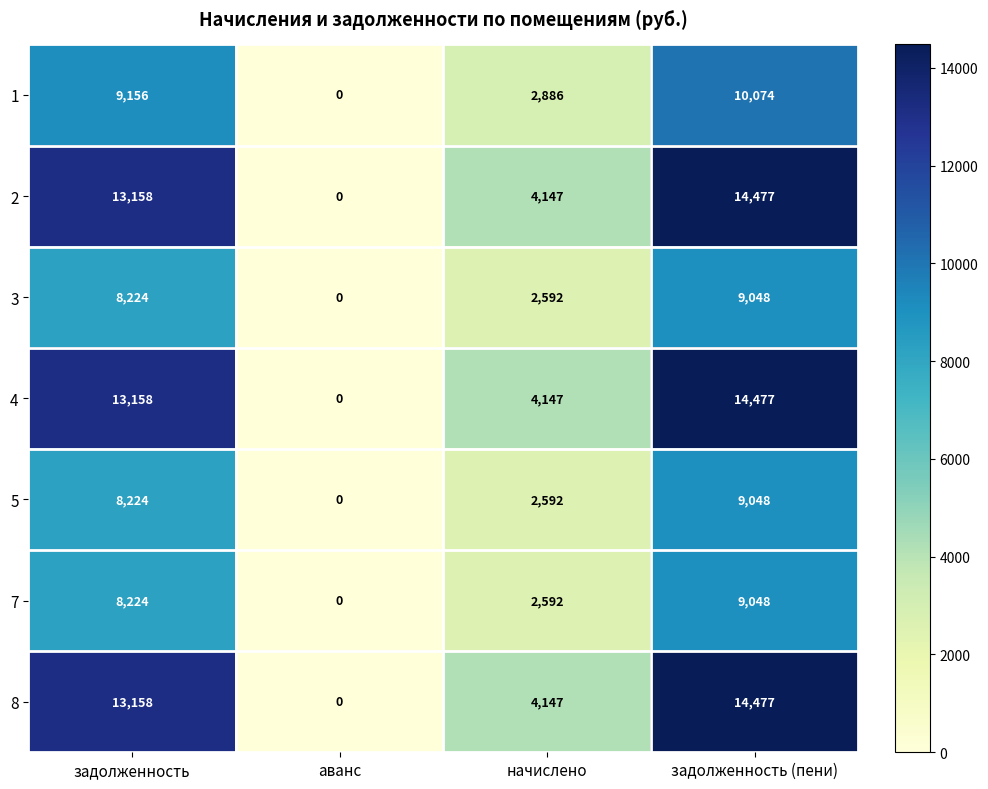

What is the difference between the highest and lowest values at задолженность (пени)?

5429